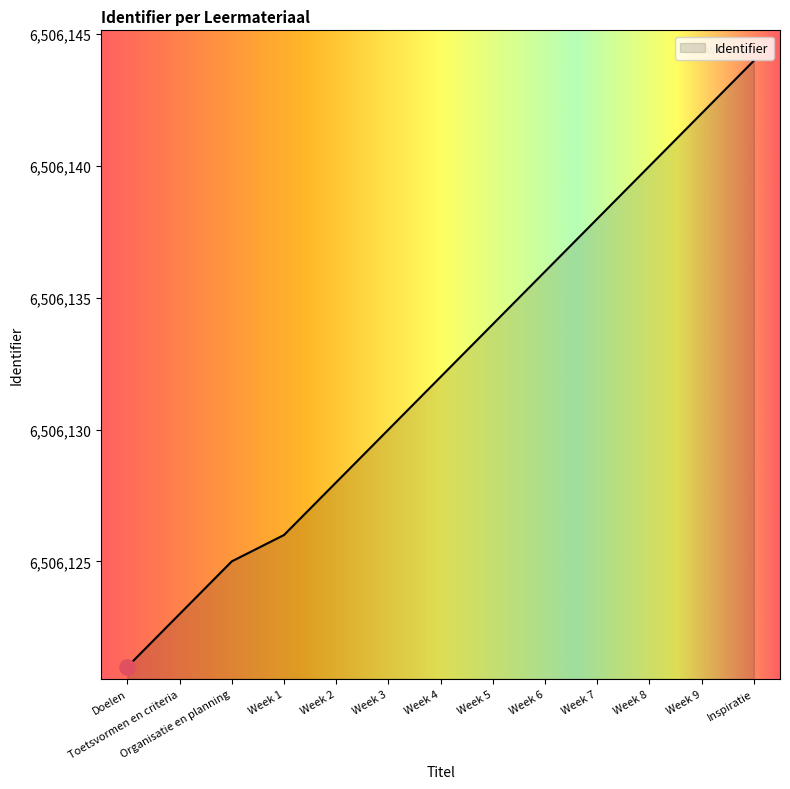

Approximately how many times larger is the value at Week 1 compared to Week 4?

1.0